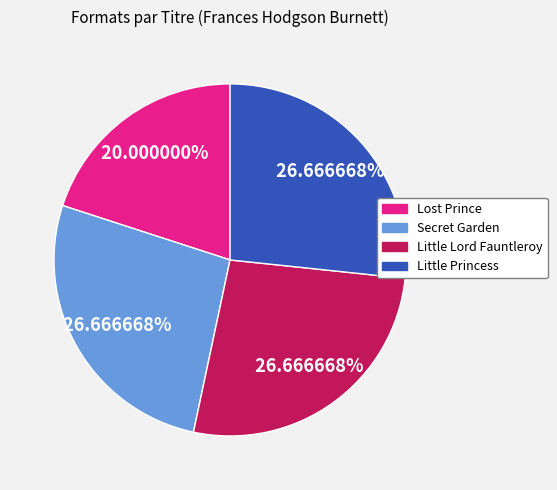

To the nearest percent, what percentage of the pie is Little Lord Fauntleroy?

27%